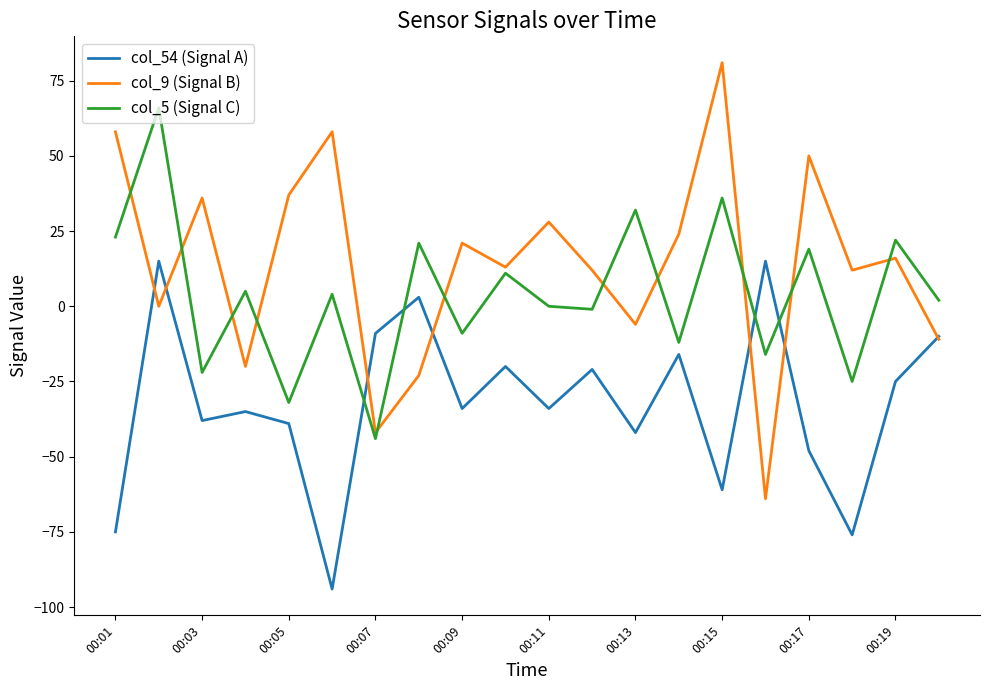

Which series has the largest total across all categories?

col_9 (Signal B)